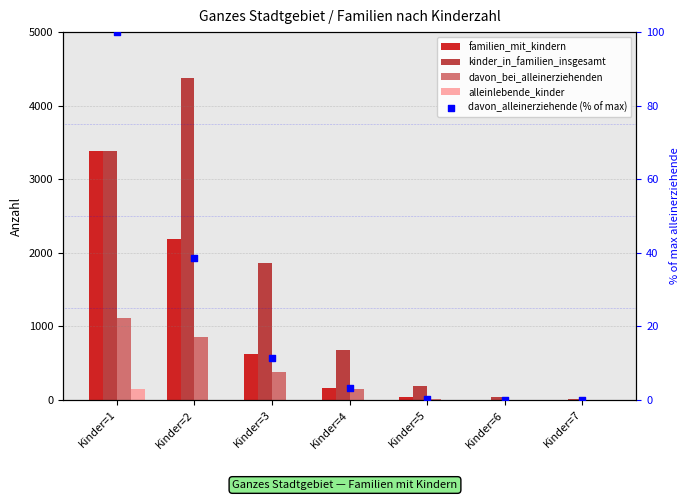

What is the total value across all series at Kinder=1?

8140.0